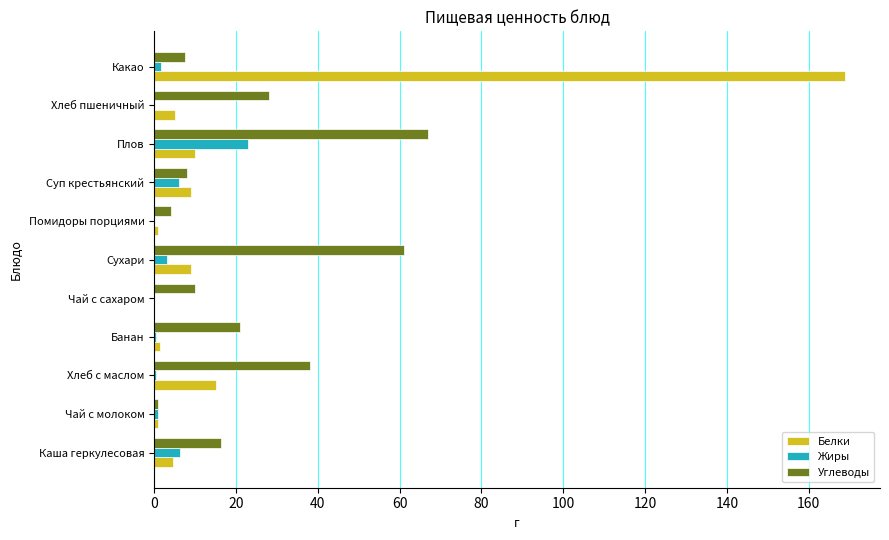

What is the total value across all series at Чай с сахаром?

10.0